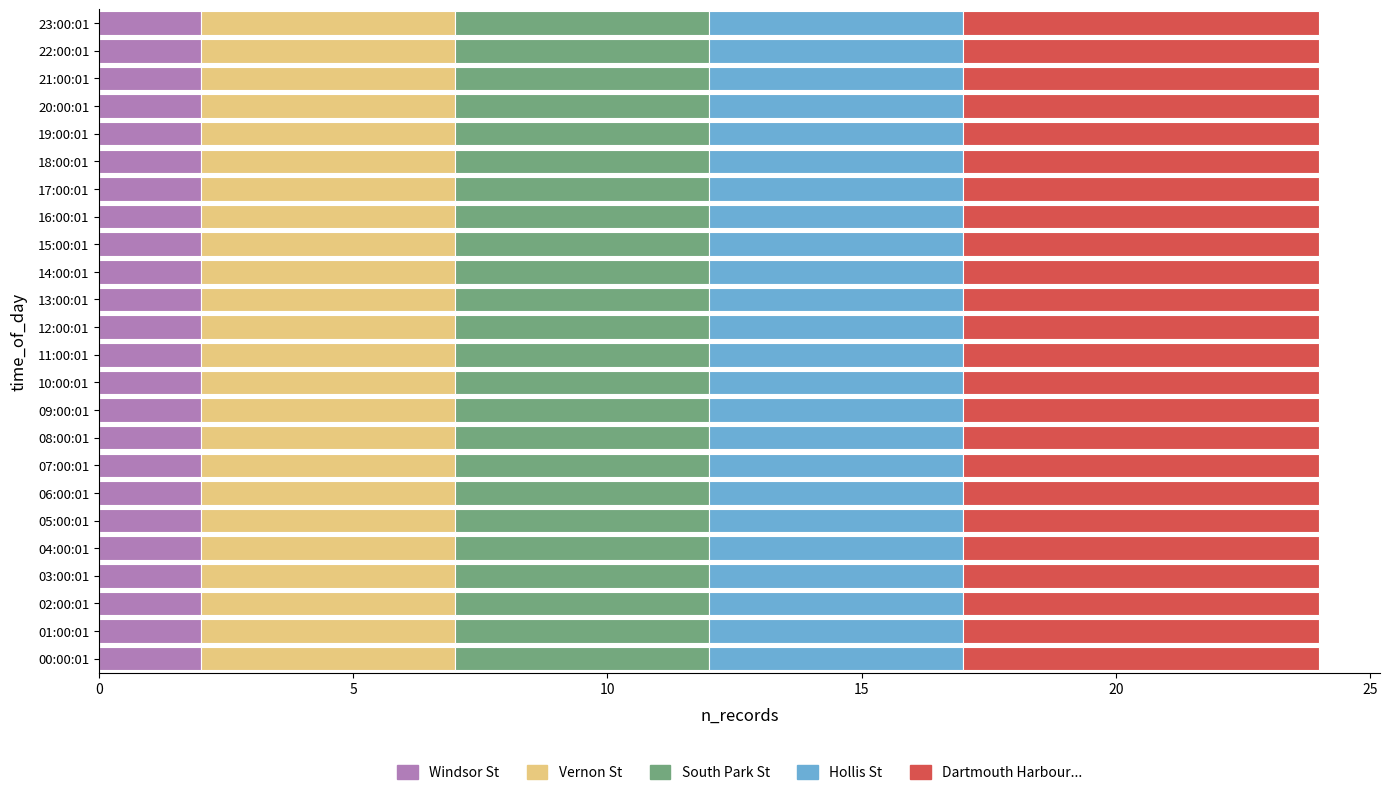

Is it true that Windsor St equals 2 at 11:00:01?

True